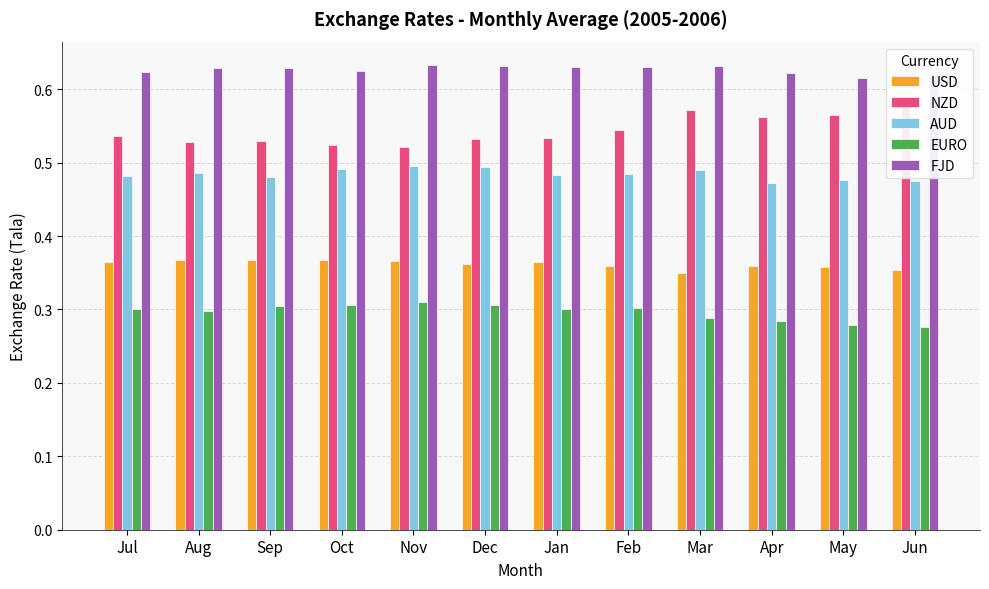

List the series in order of their peak value, highest first.

FJD, NZD, AUD, USD, EURO